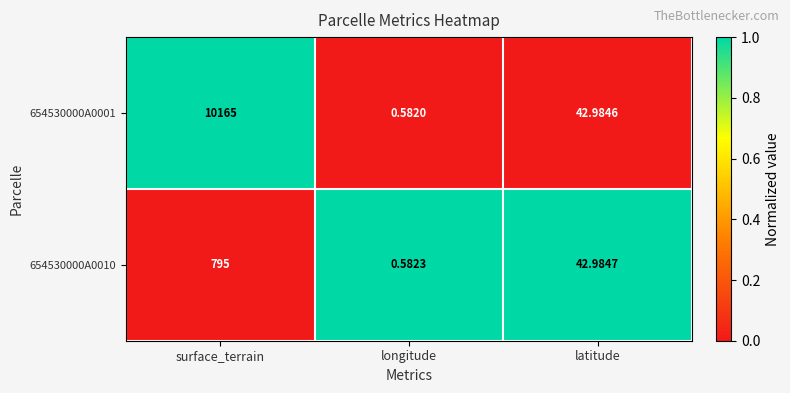

Between surface_terrain and longitude, which series saw the biggest shift?

654530000A0001